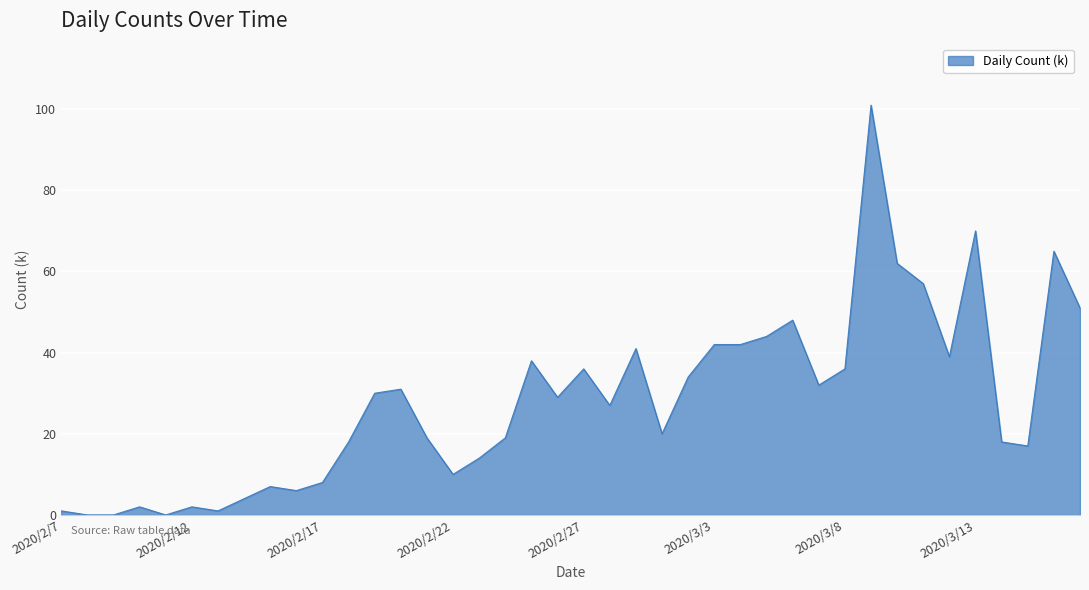

What is the maximum value shown in the chart?

101